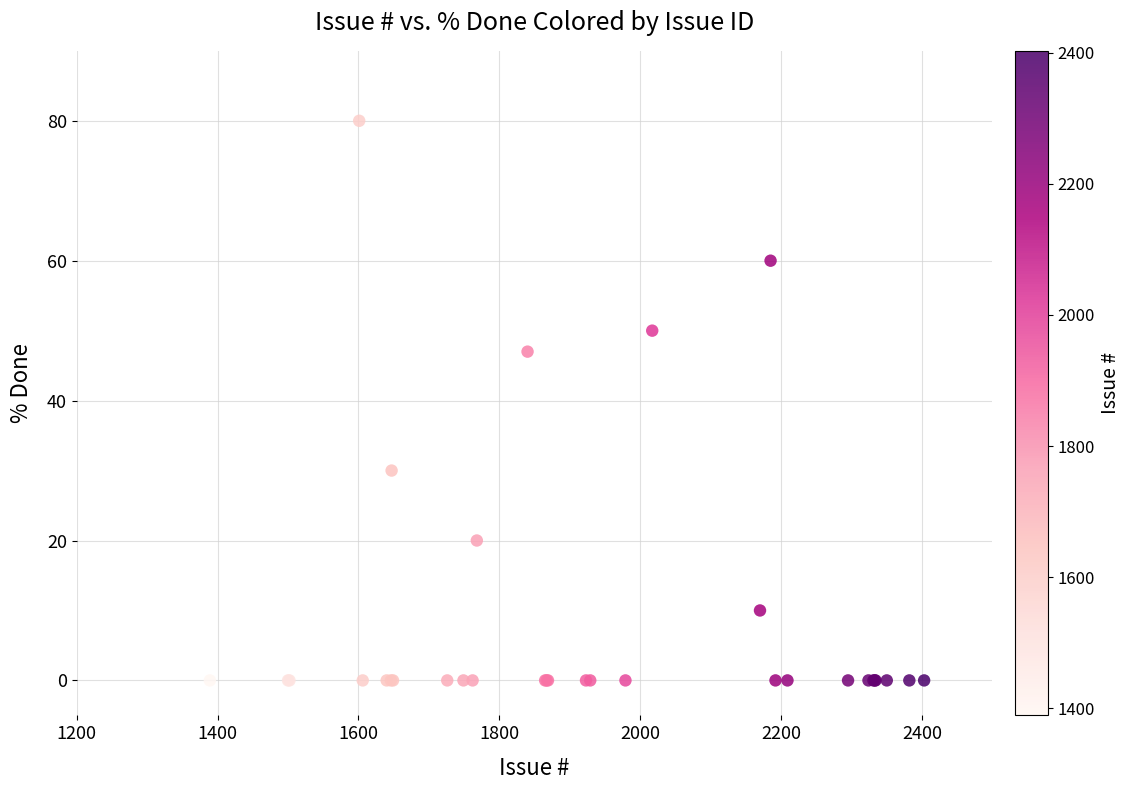

What Y value in the scatter plot is closest to 40?

47